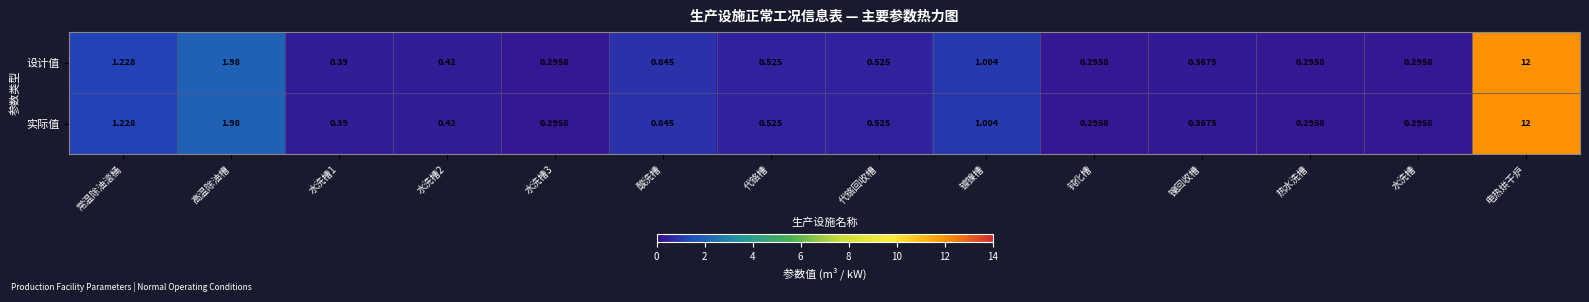

Where is 设计值 nearest to the value 6?

高温除油槽